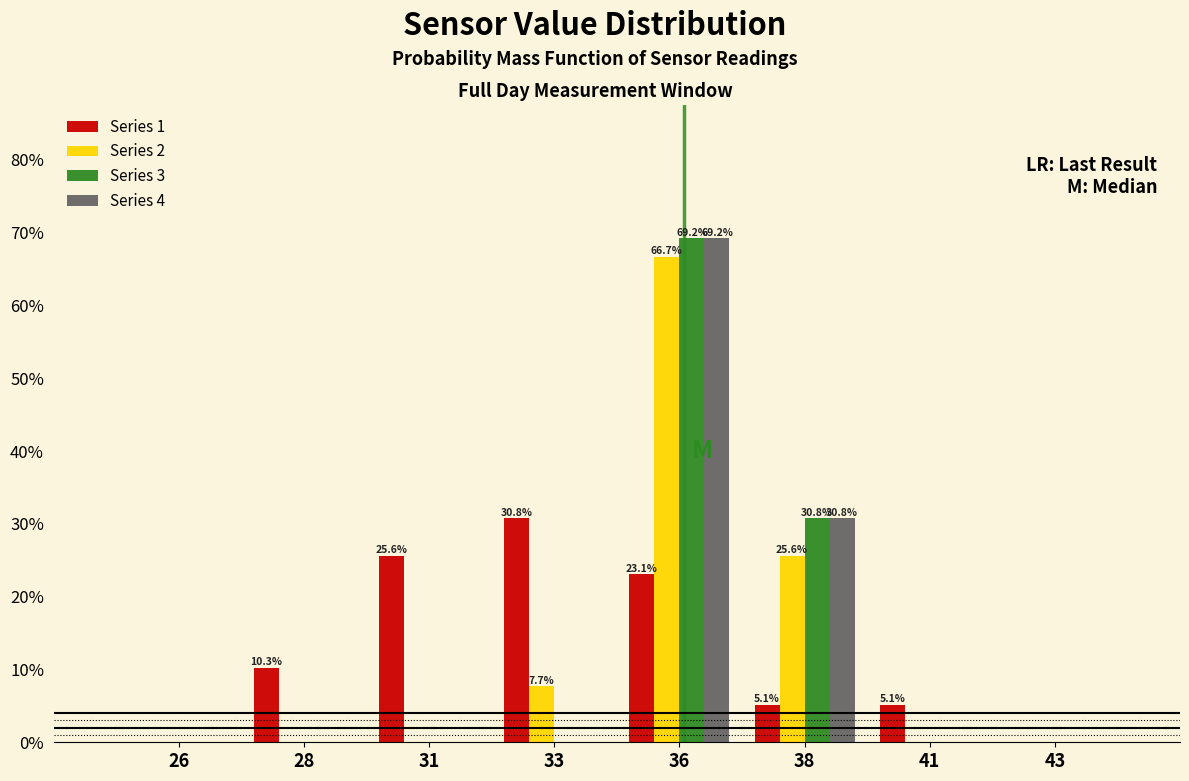

Between 26 and 31, which series saw the biggest shift?

Series 1